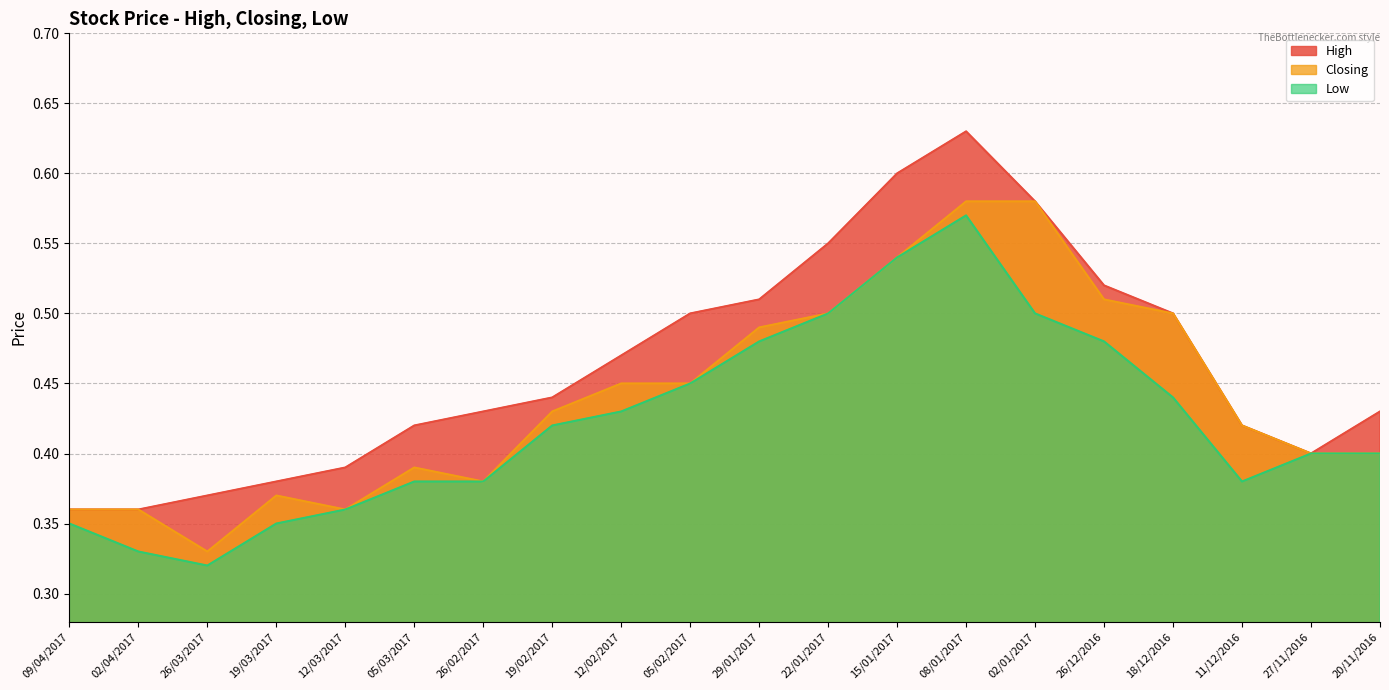

Which series has the largest total across all categories?

High